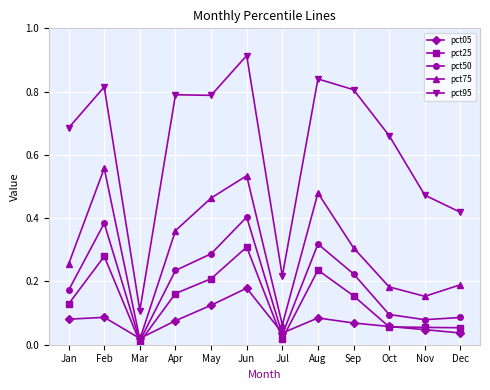

At which label is pct50 closest to 0?

Mar